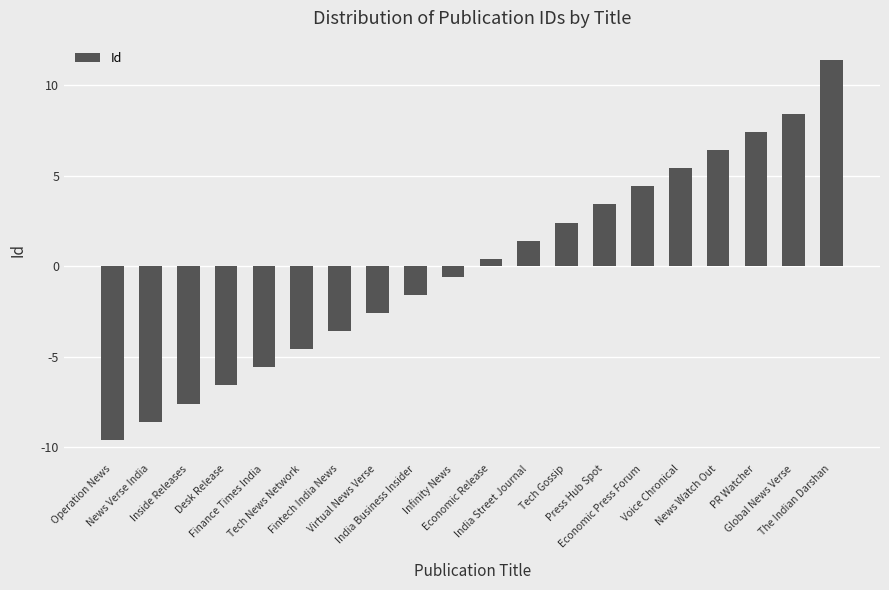

What is the value of the 18th bar from the left?

7.4